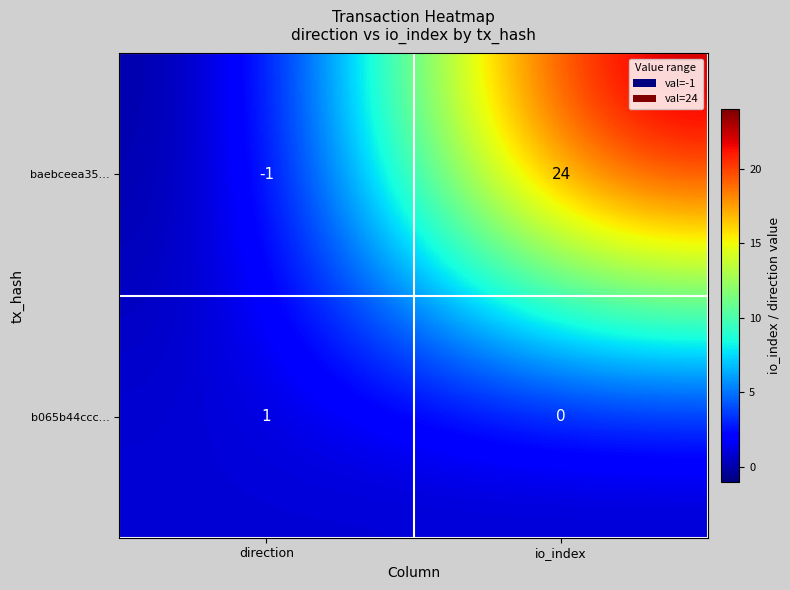

List the series in order of their overall mean, lowest first.

b065b44ccc…, baebceea35…